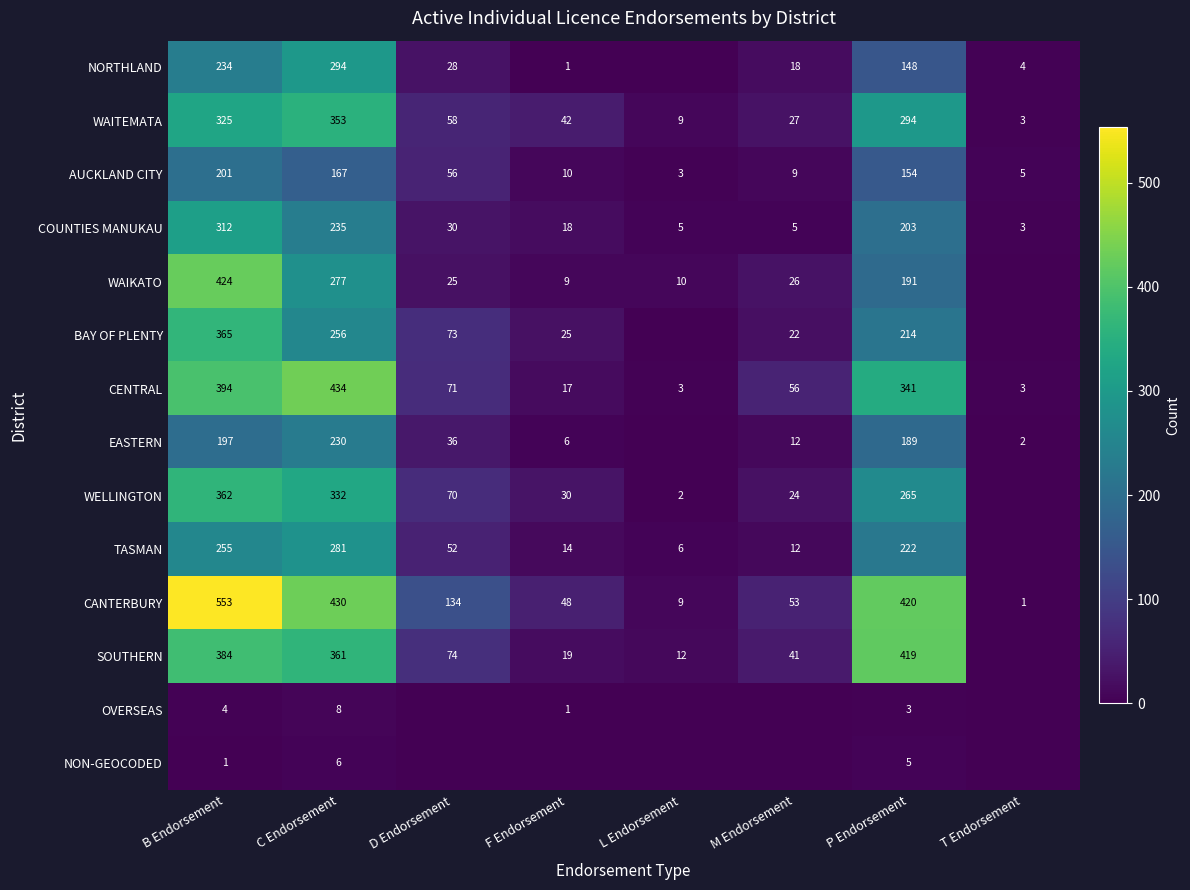

At how many categories does at least one series exceed 246?

3